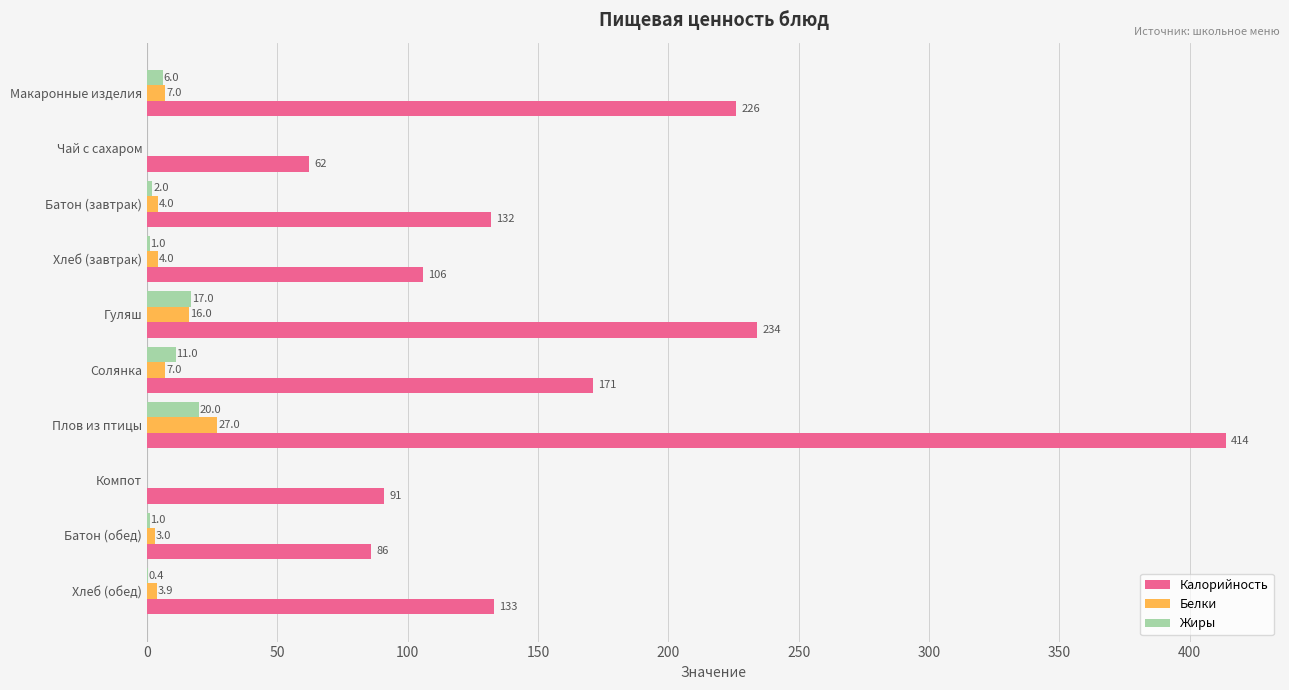

What is the maximum value shown in the chart?

414.0